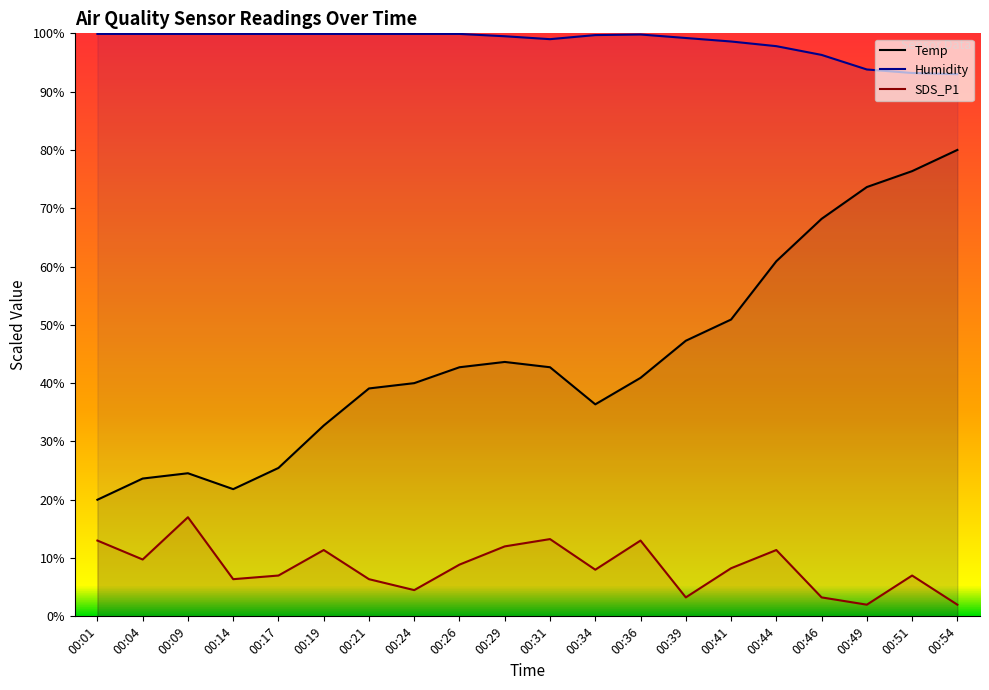

At 00:04, list the series in order from smallest to largest.

SDS_P1, Temp, Humidity